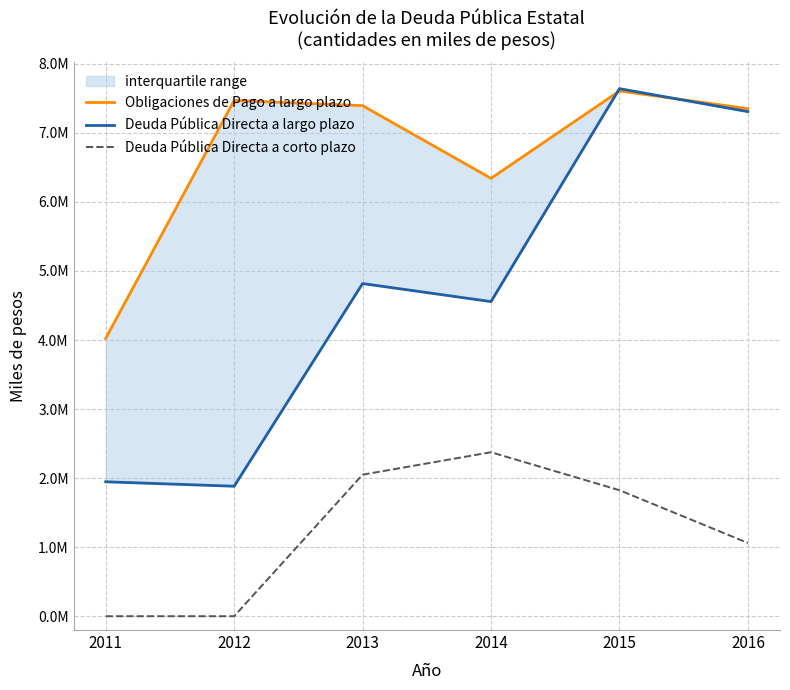

How many interior local peaks does the Deuda Pública Directa a largo plazo series have?

2